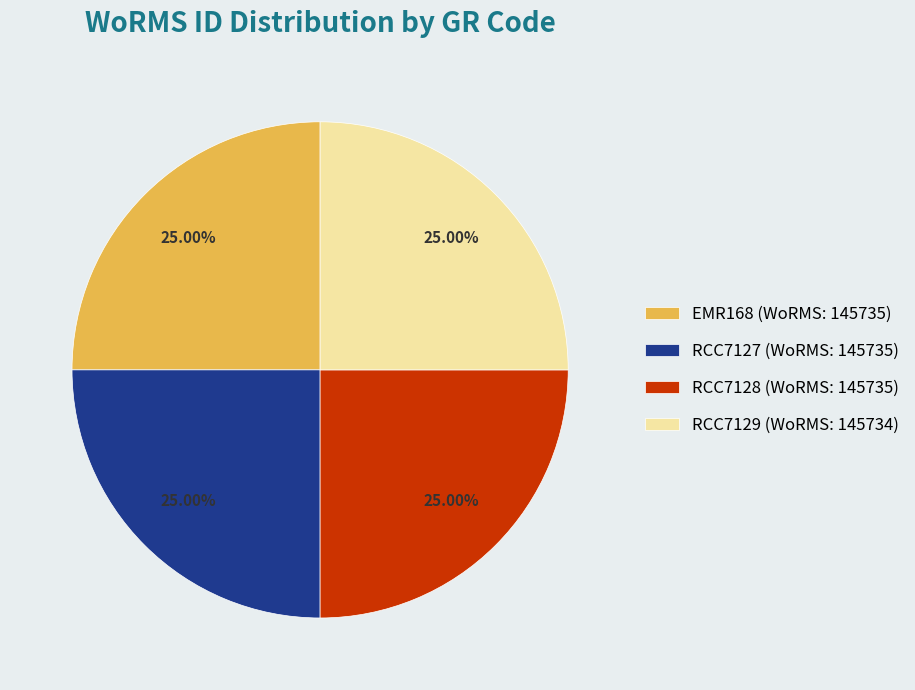

Does EMR168 account for over 50% of the chart?

No